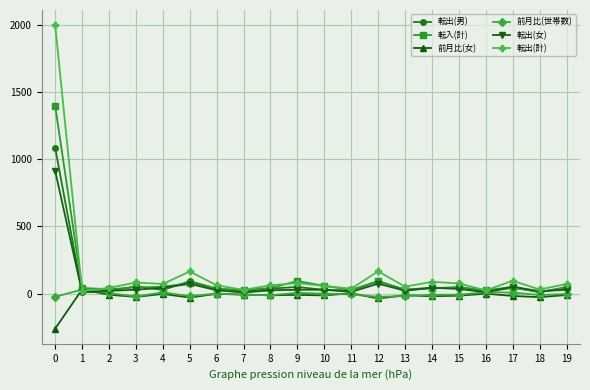

What is the difference between the maximum and minimum values in the 転出(計) series?

1977